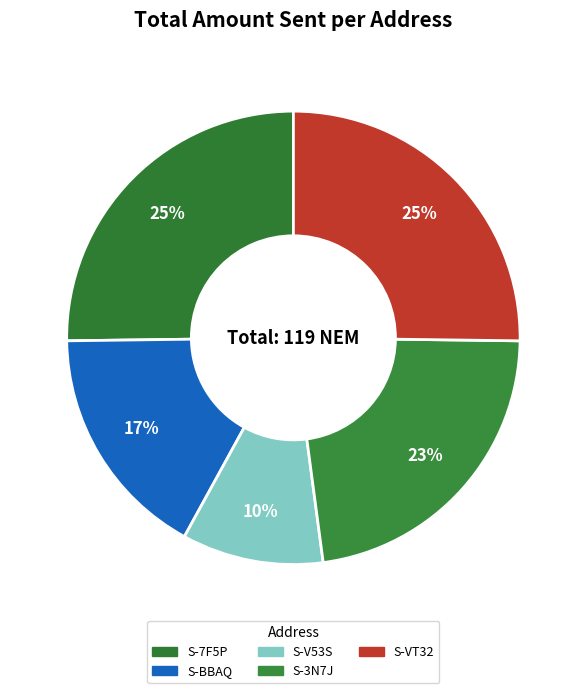

How many slices are in this pie chart?

5